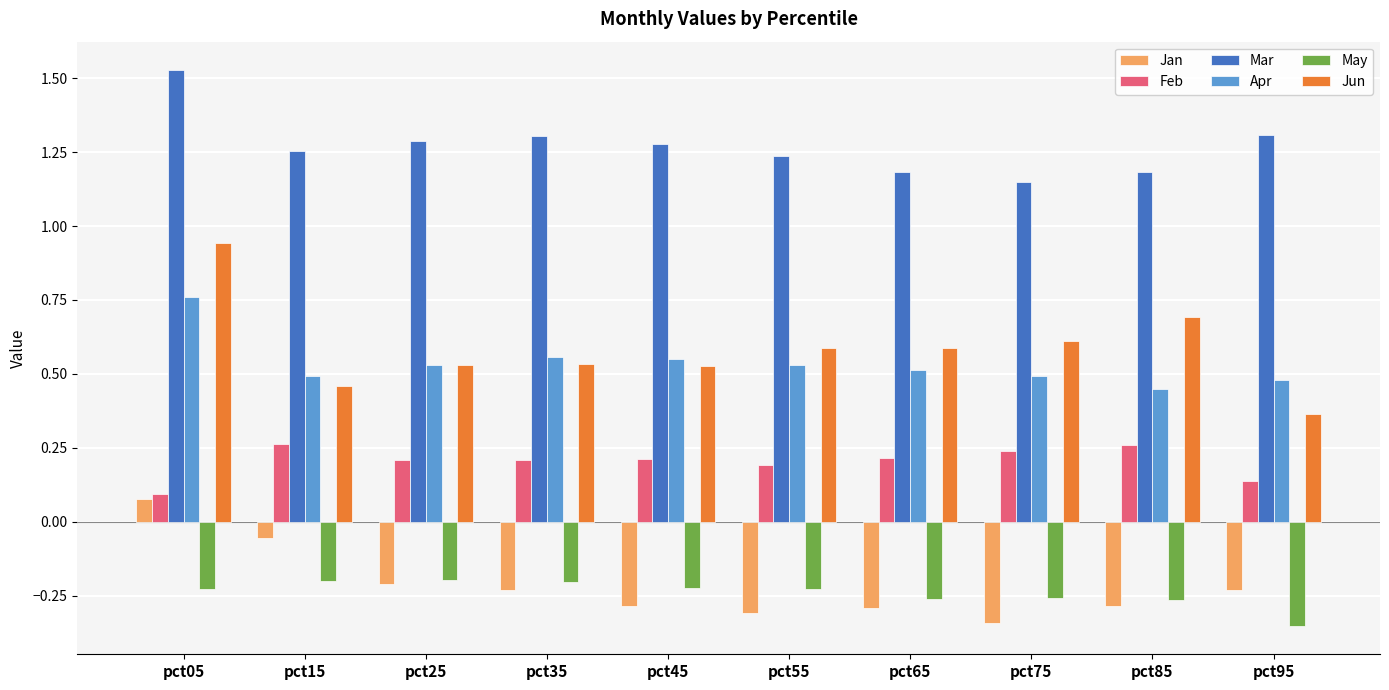

Which series has the largest range (max minus min)?

Jun